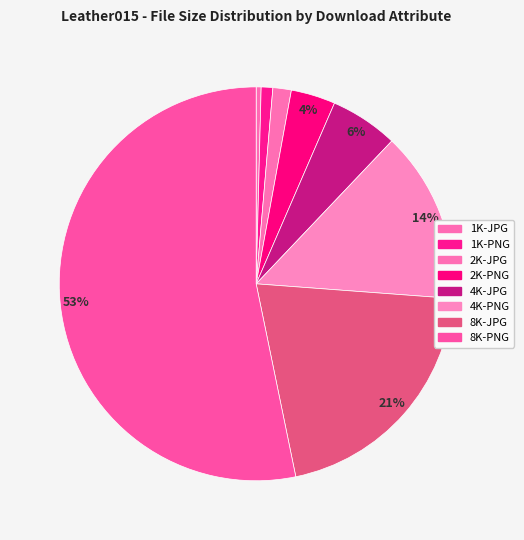

Does any single category account for the majority?

Yes